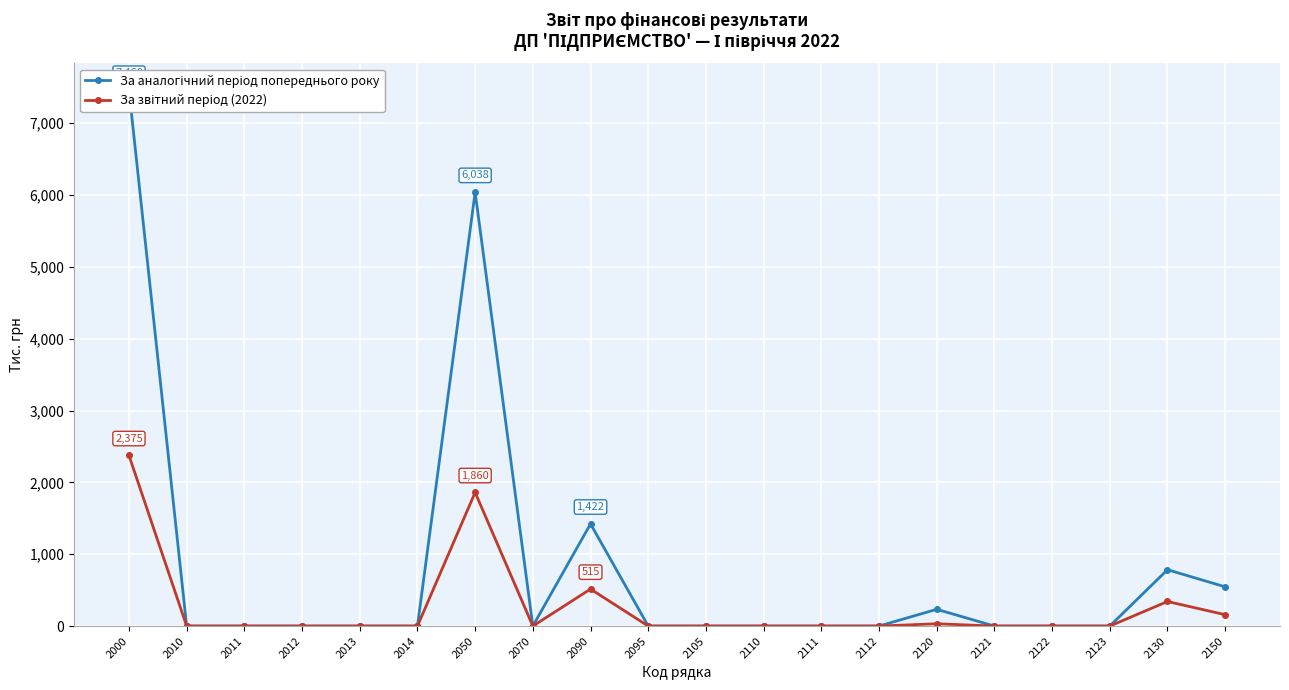

The value of За звітний період (2022) at 2000 is 2375. True or false?

True